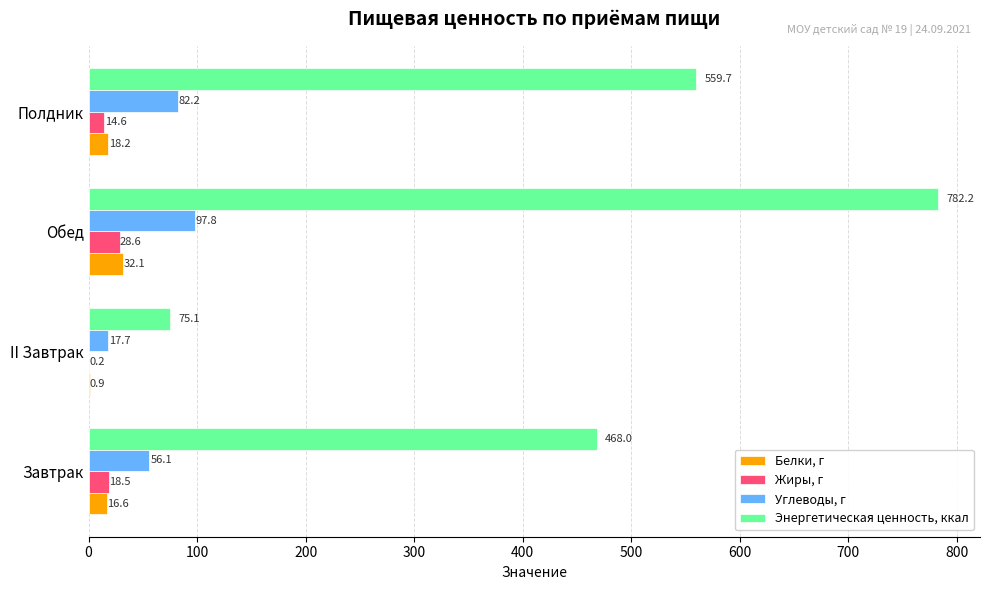

At which label is Энергетическая ценность, ккал closest to 428?

Завтрак